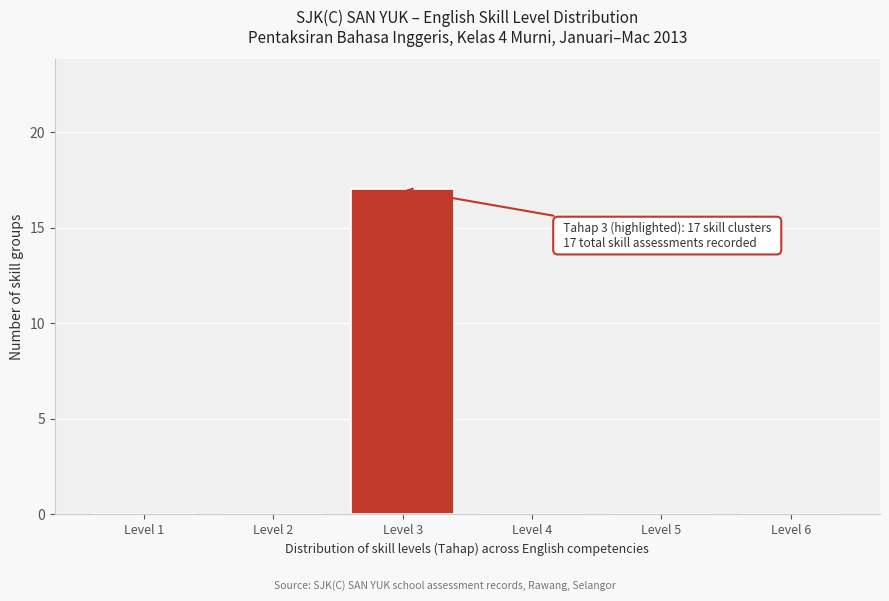

Which range on the x-axis has the tallest bar?

2.5 to 3.5